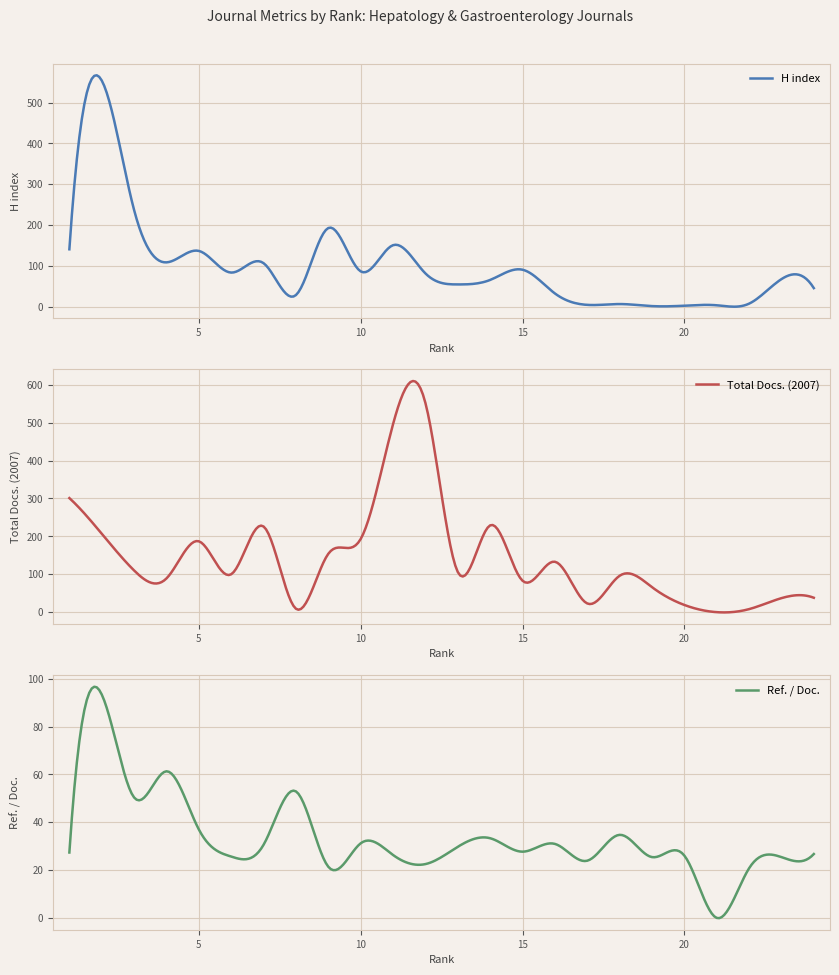

How many values in the H index series exceed 82?

11